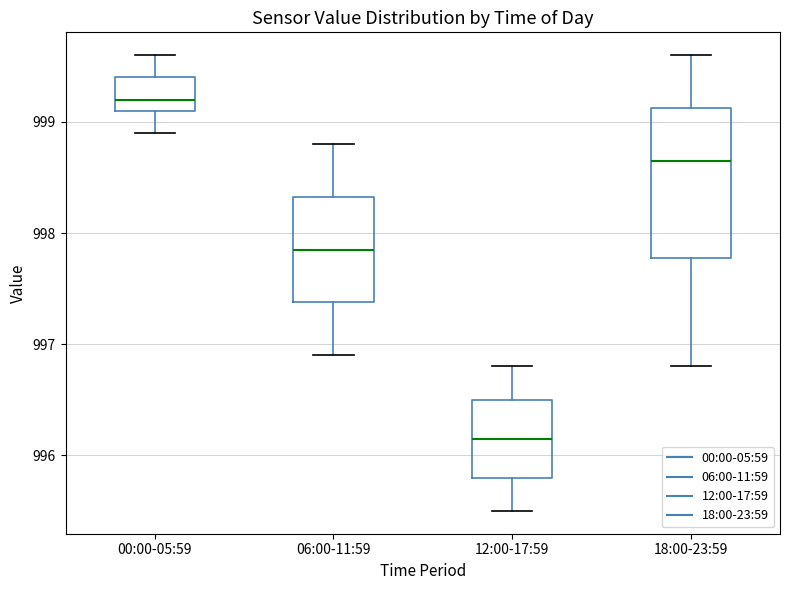

Where does the upper whisker of the box for 18:00-23:59 end on the y-axis? The values are not printed on the chart, so give them approximately, as read against the axis.

999.6